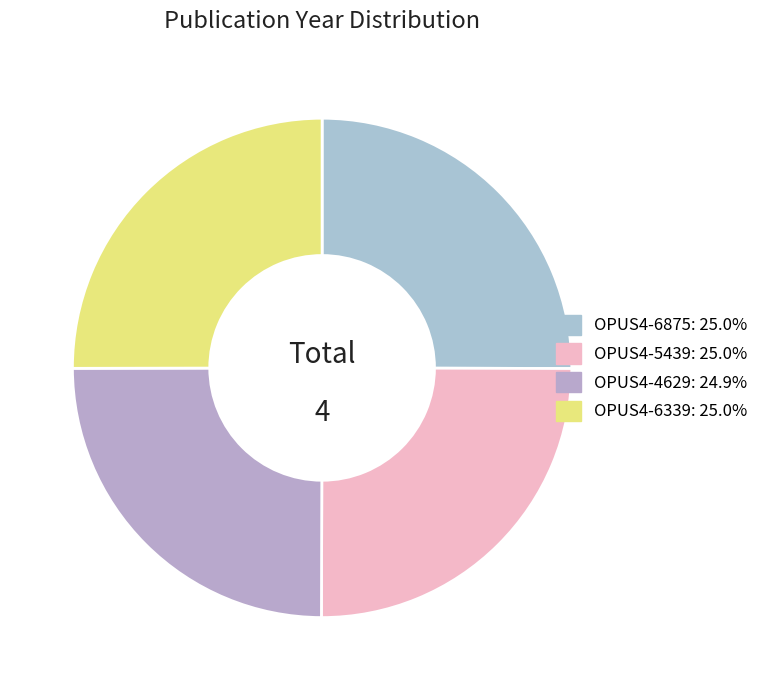

To the nearest percent, what portion does OPUS4-5439 represent?

25%